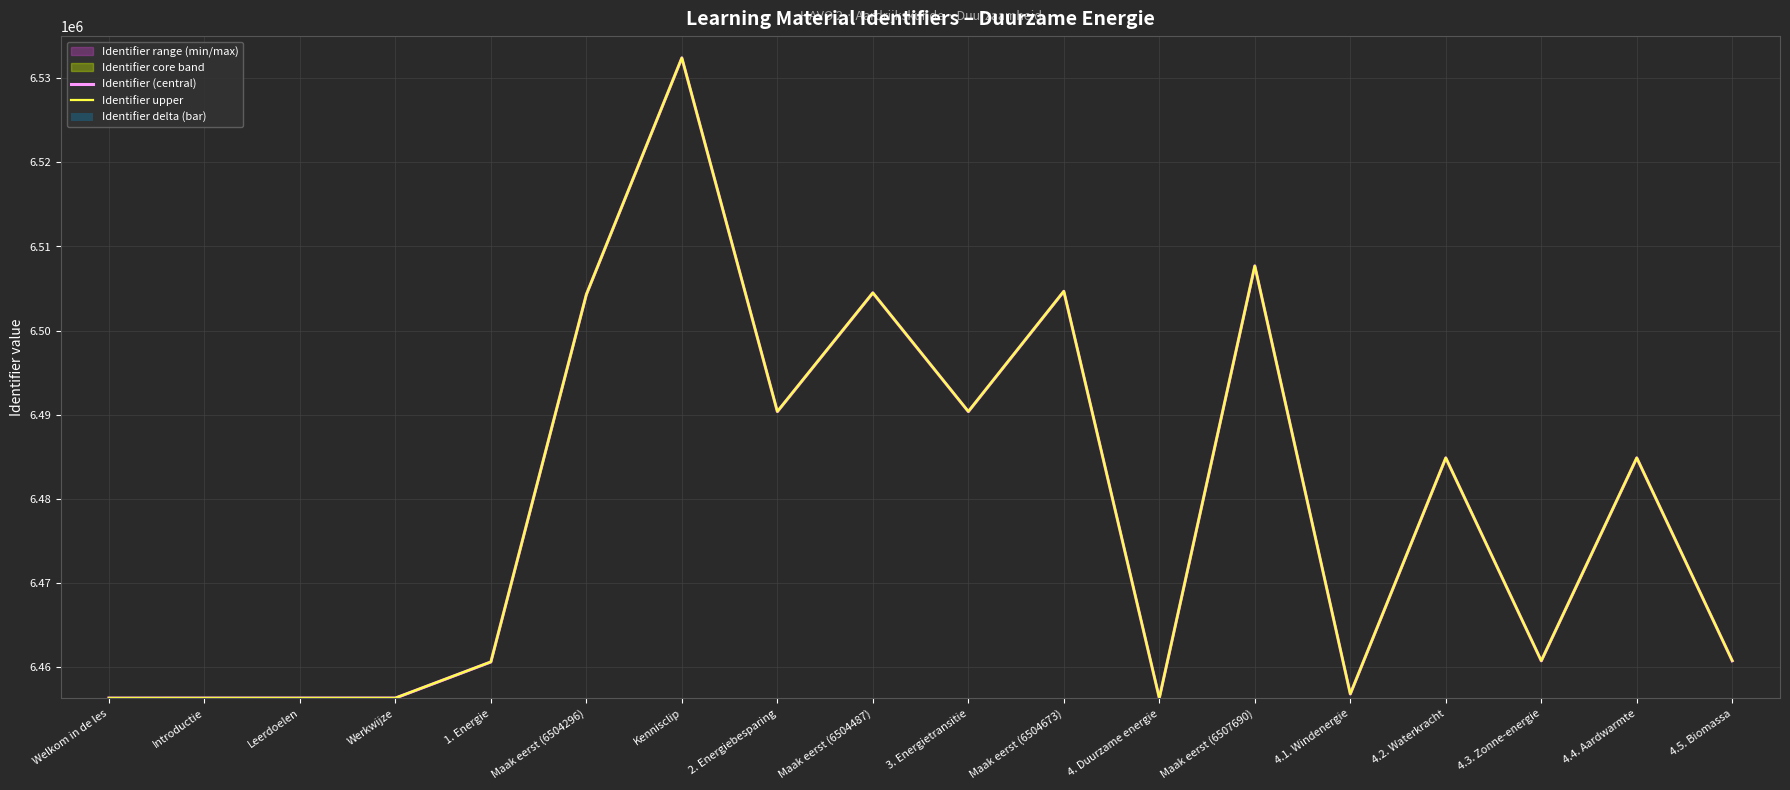

What is the greatest value displayed?

6532423.0